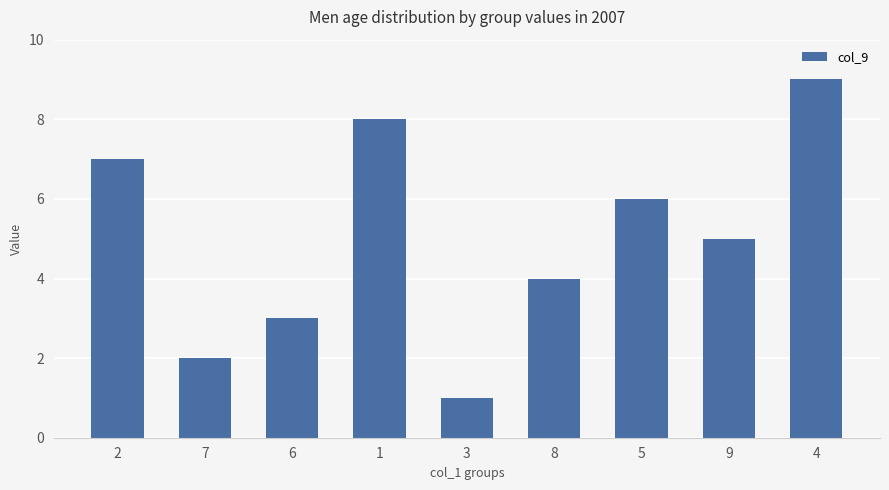

The chart shows a value of 6 at 5. True or false?

True